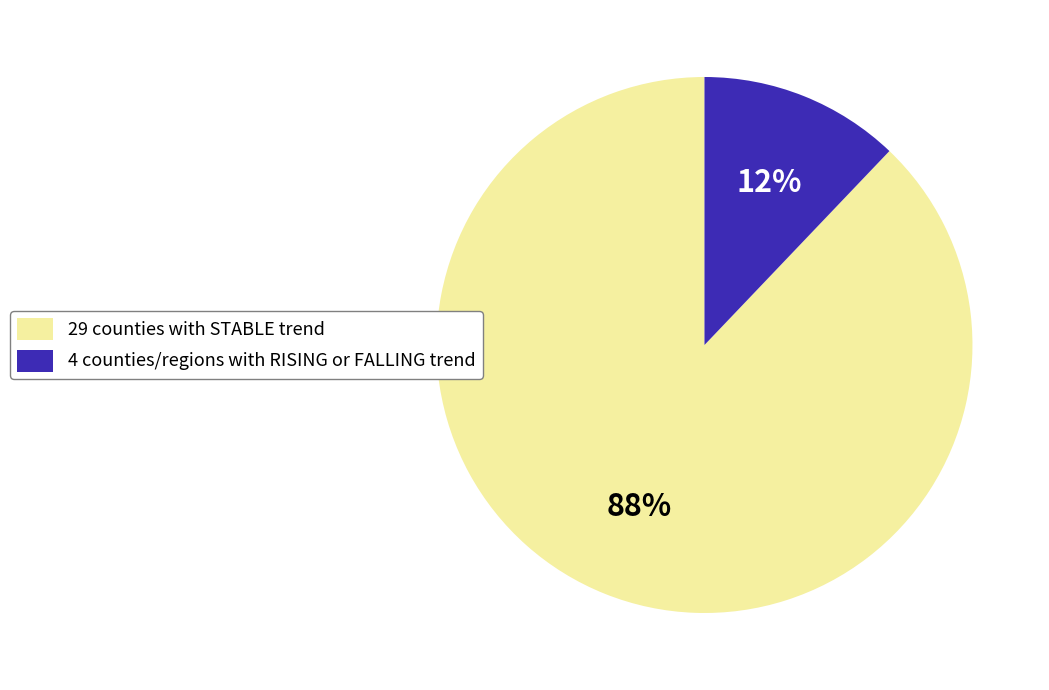

Which slice is the smallest?

4 counties/regions with RISING or FALLING trend